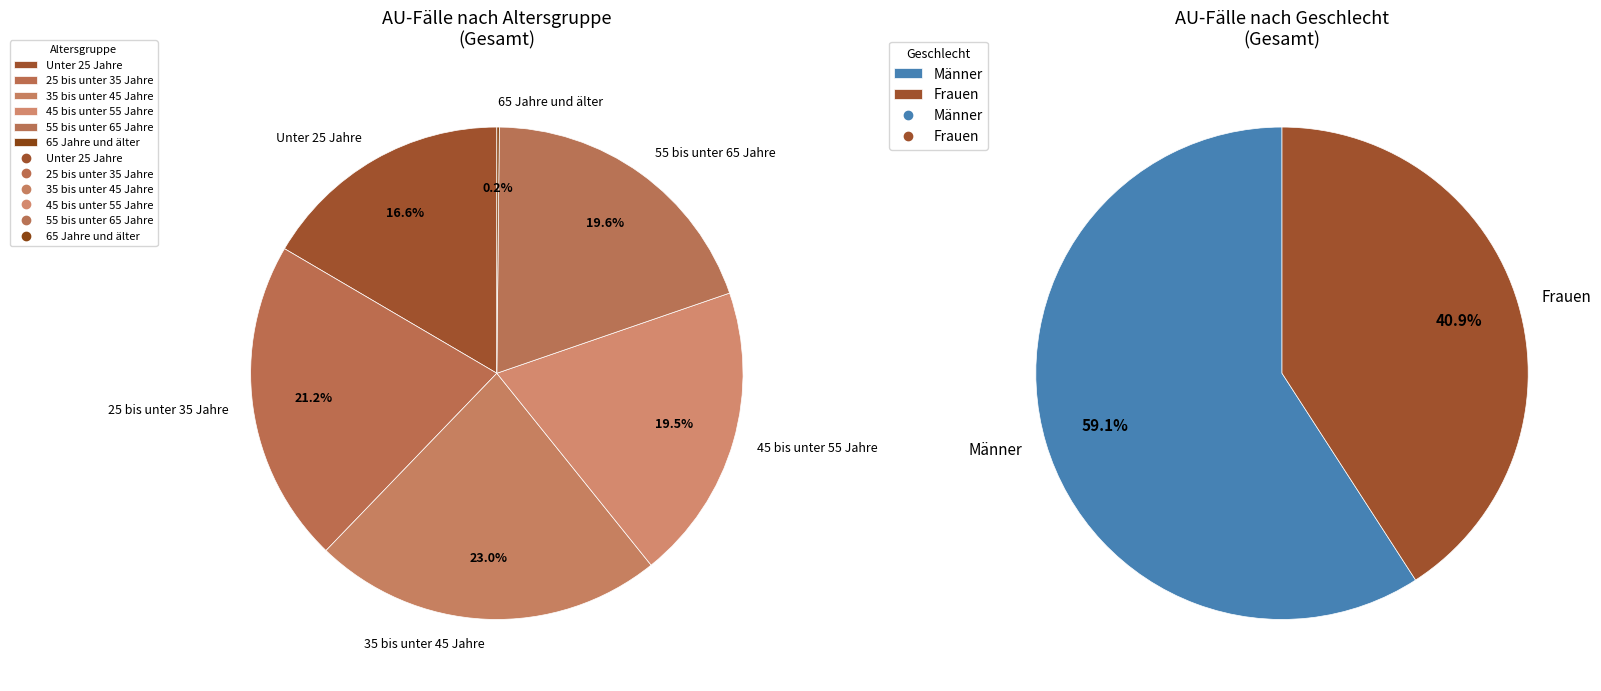

Between 35 bis unter 45 Jahre and 55 bis unter 65 Jahre, which is larger?

35 bis unter 45 Jahre